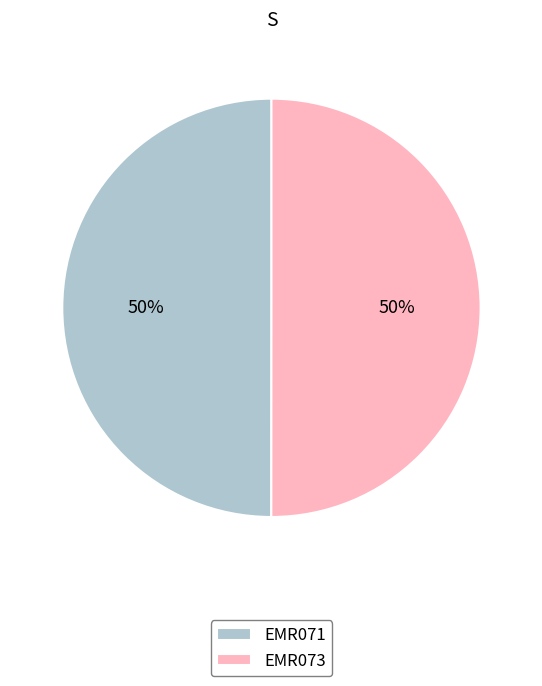

Is the sum of EMR073 and EMR071 greater than half?

Yes